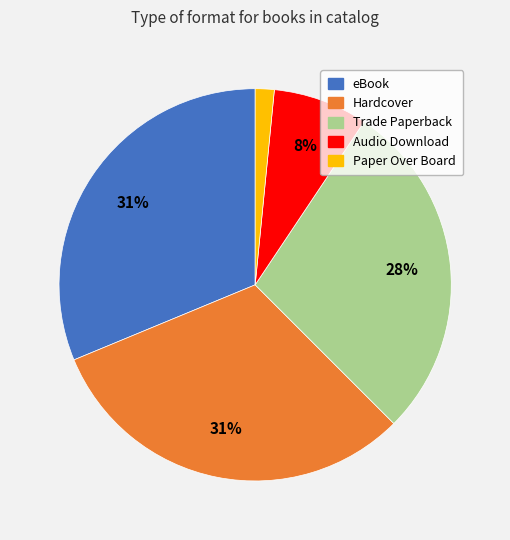

True or false: Paper Over Board accounts for 2% of the total.

True